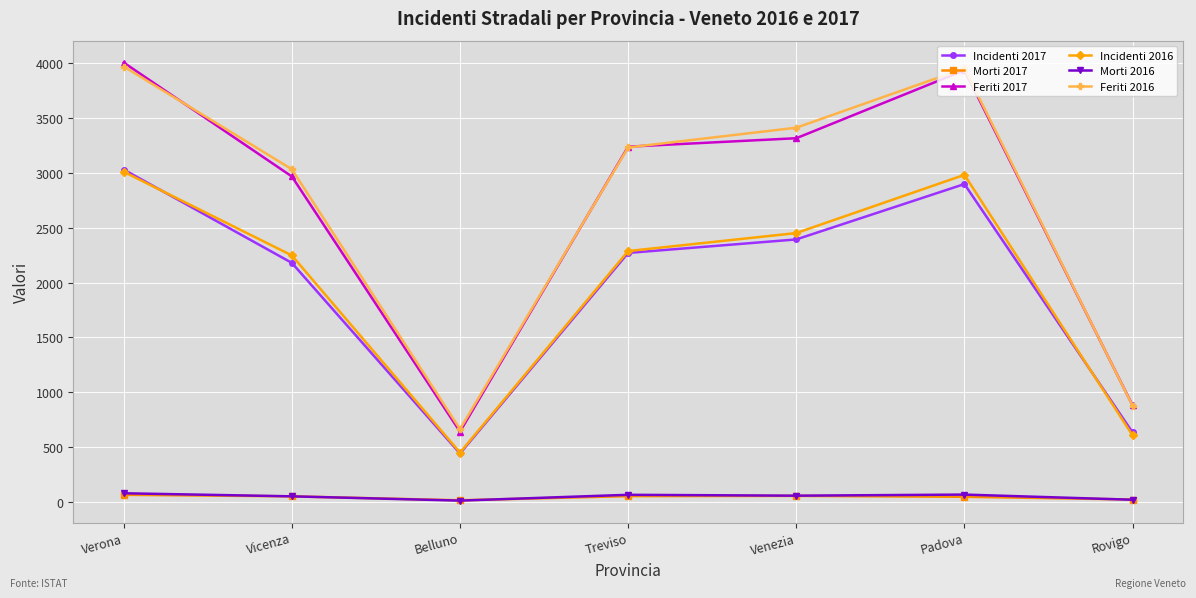

At which category is the sum across all series the highest?

Verona